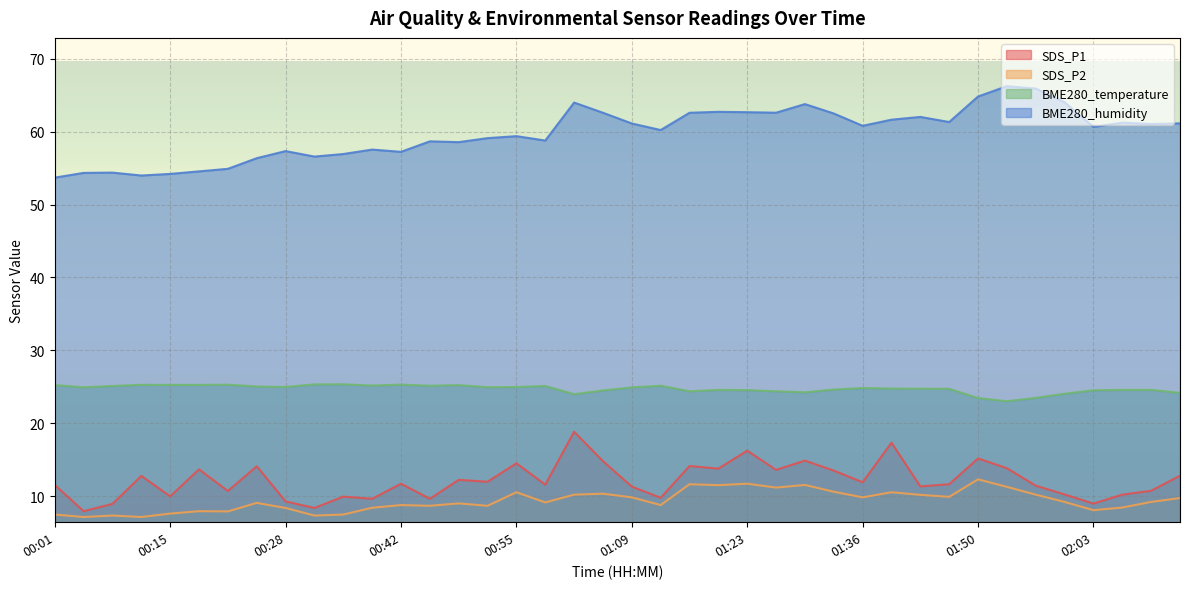

Which series has the largest total across all categories?

BME280_humidity